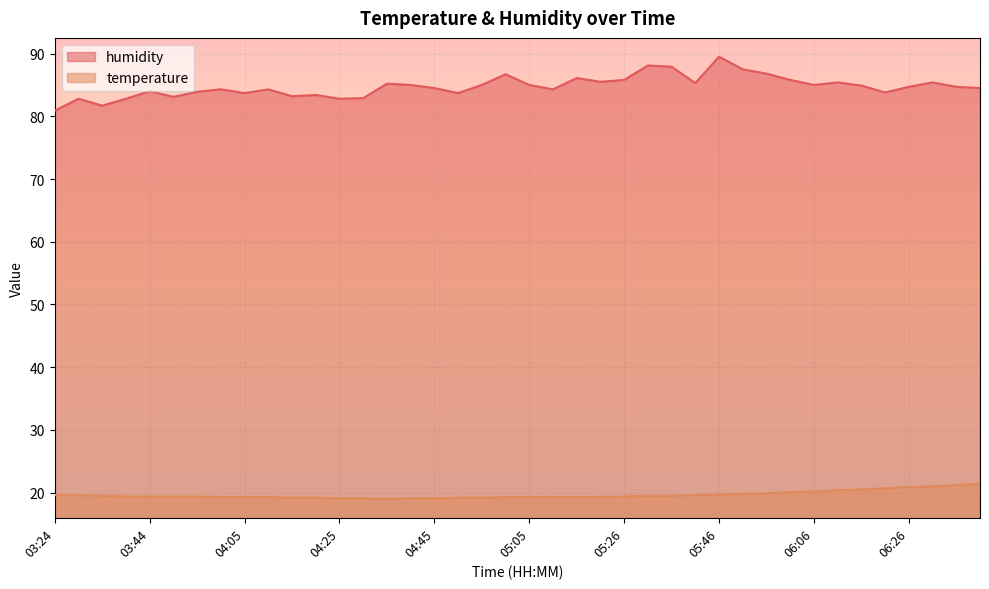

Which series has the largest total across all categories?

humidity